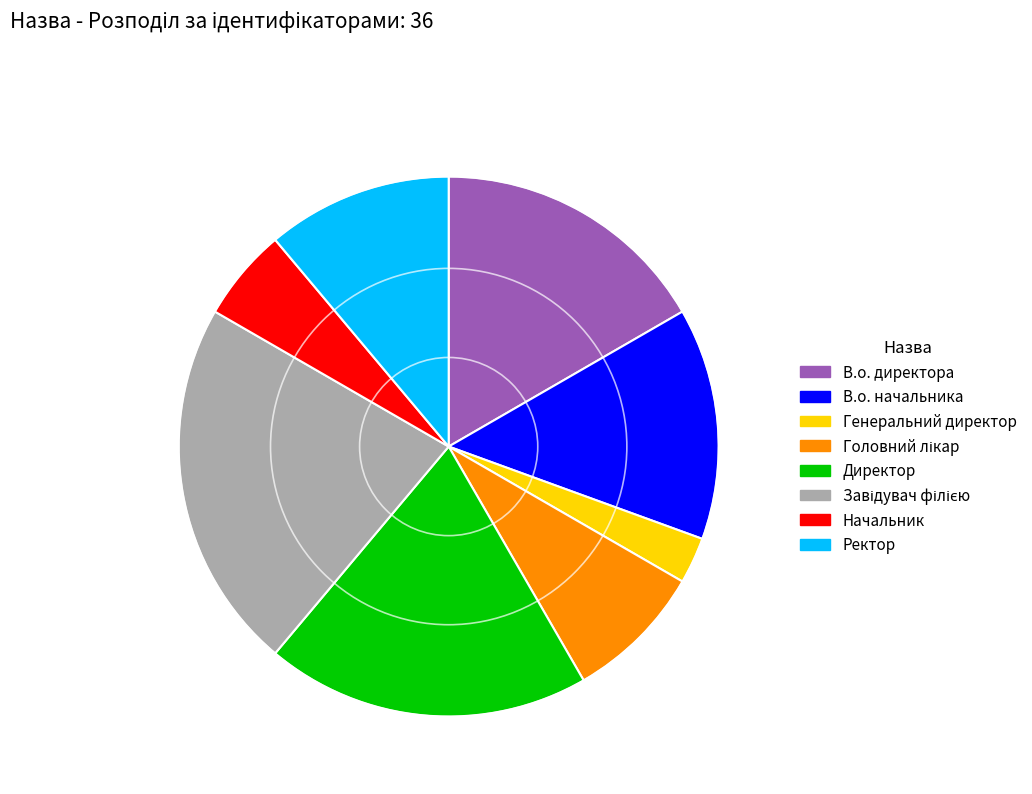

Combined, do Директор and В.о. начальника account for over 50%?

No